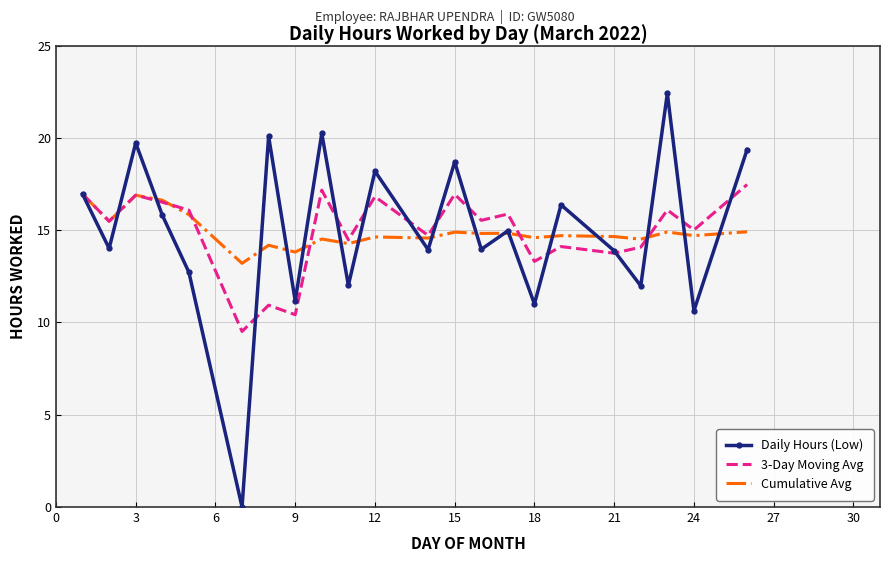

What is the maximum value shown in the chart?

22.4